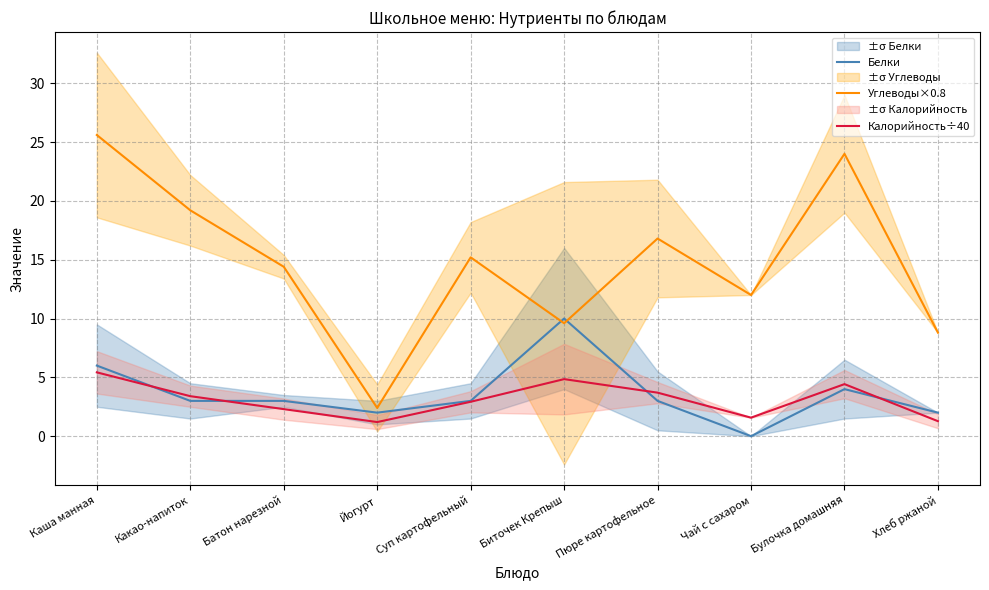

Which series has the largest range (max minus min)?

Углеводы×0.8